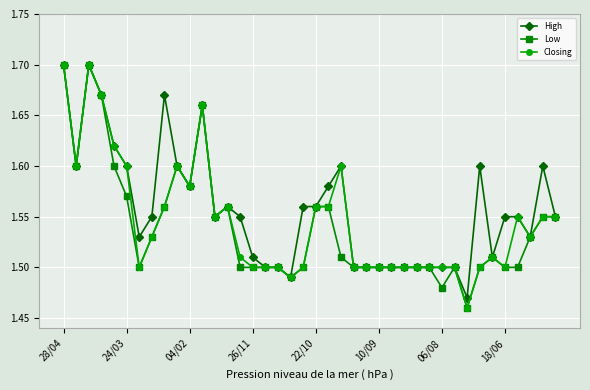

How many High values are between 1 and 2?

40